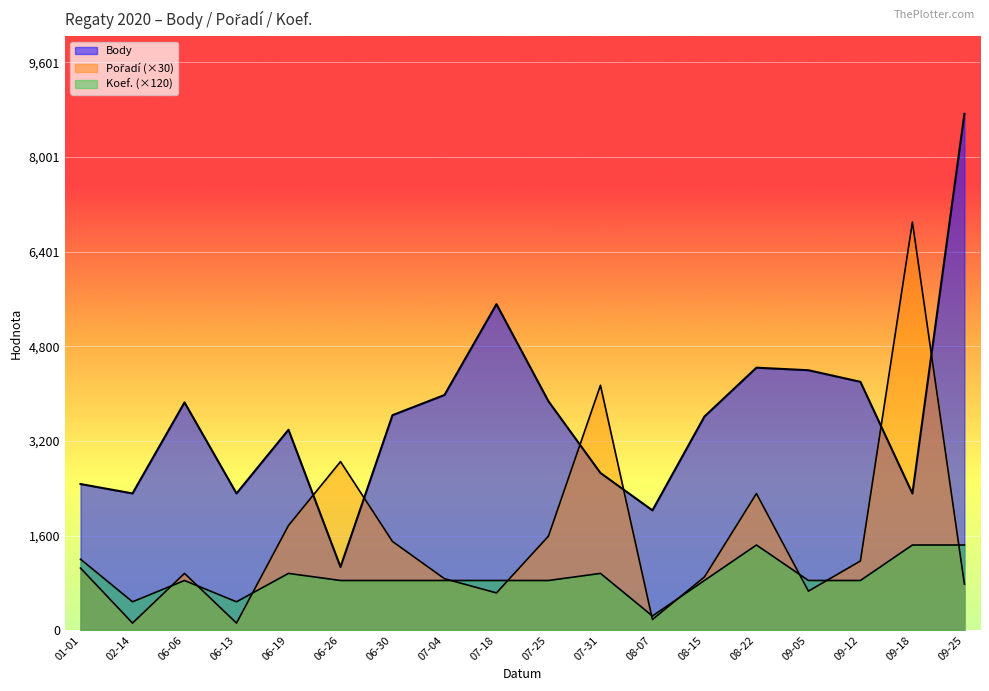

What is the spread (max minus min) of values at 07-25?

3030